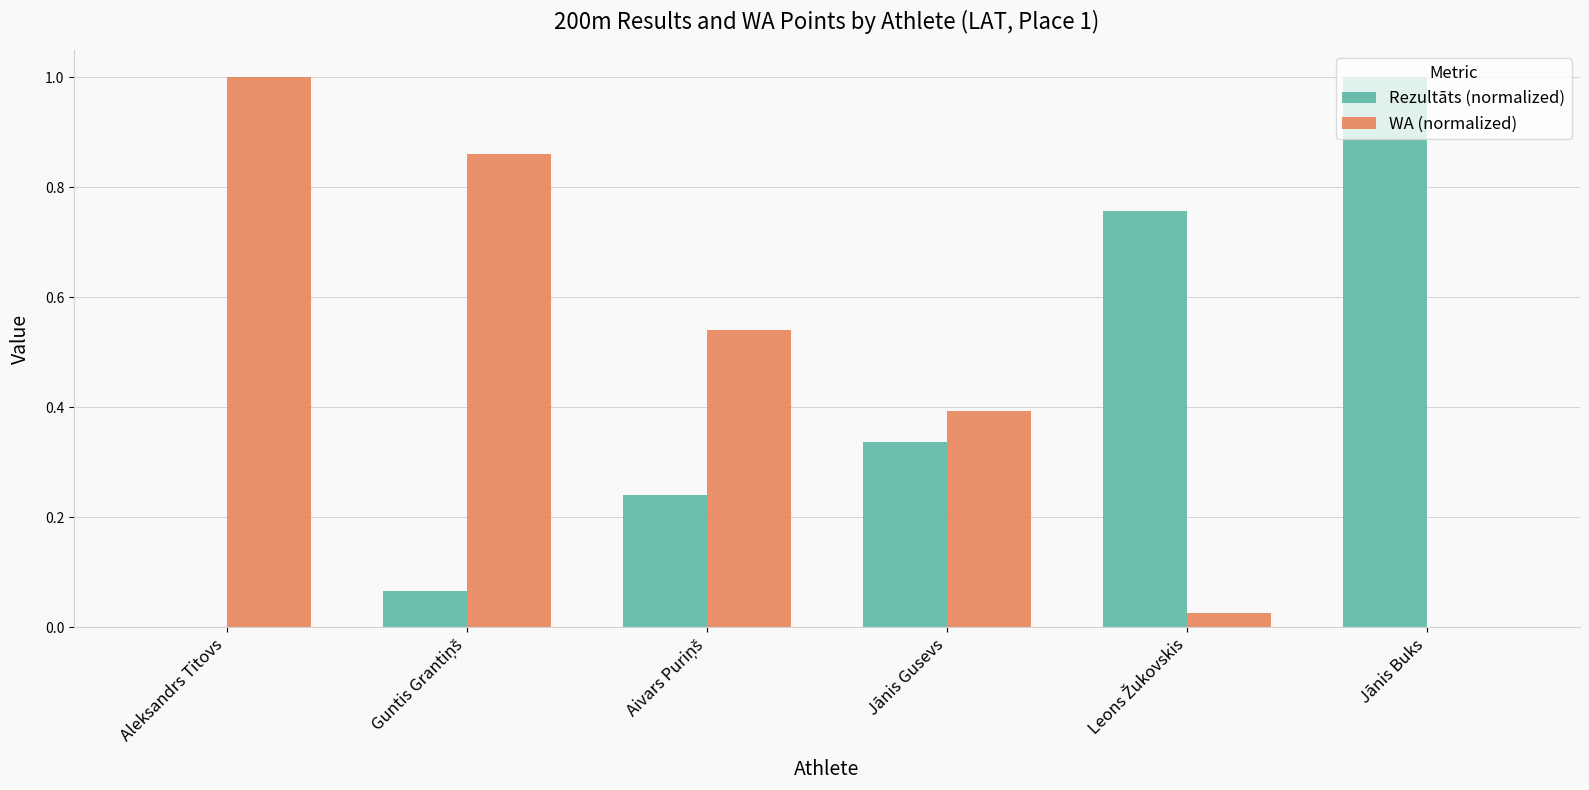

What value does the Rezultāts (normalized) series have at Jānis Buks?

1.0